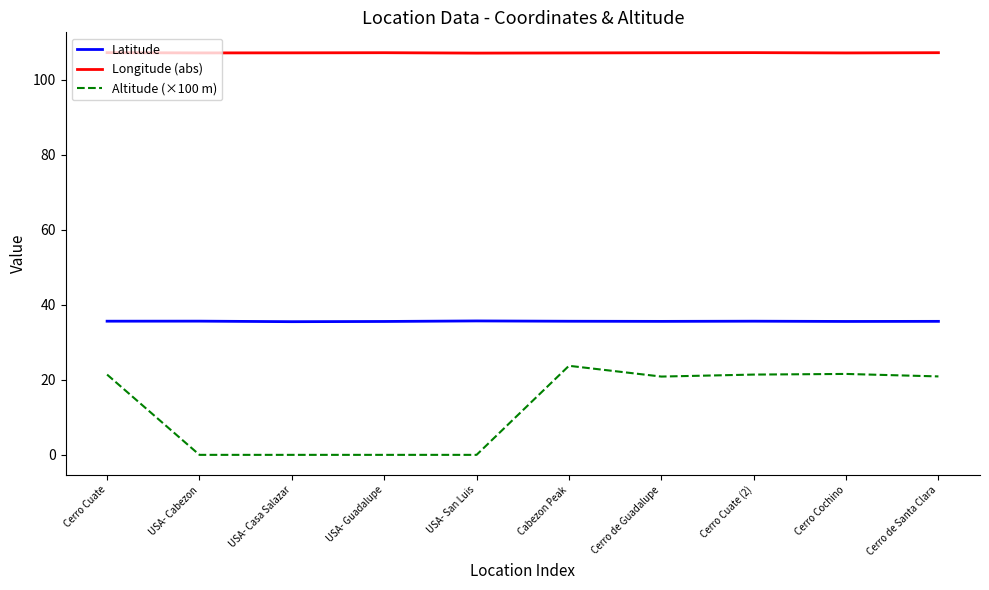

Between Cabezon Peak and USA- Cabezon, which is larger?

USA- Cabezon